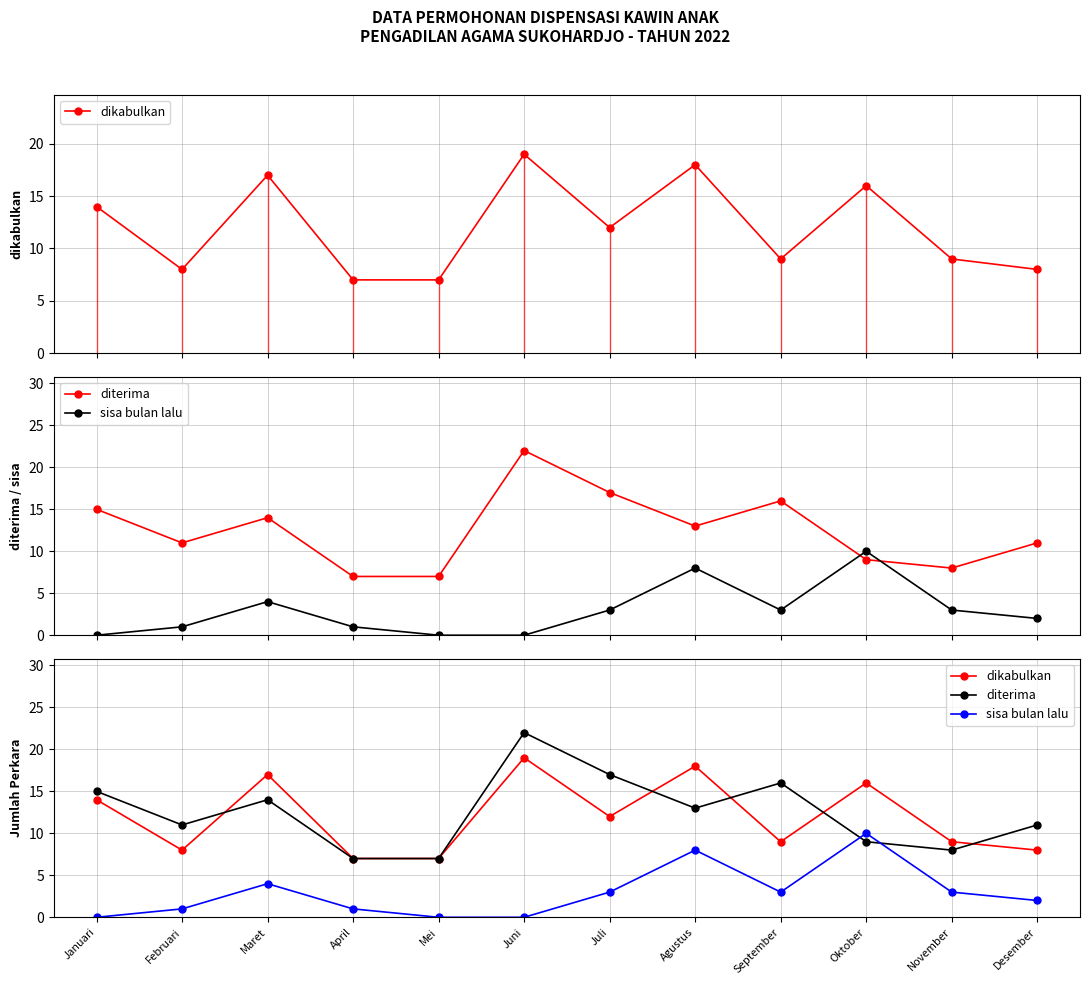

True or false: dikabulkan has more than 0 points higher than both neighbors.

True